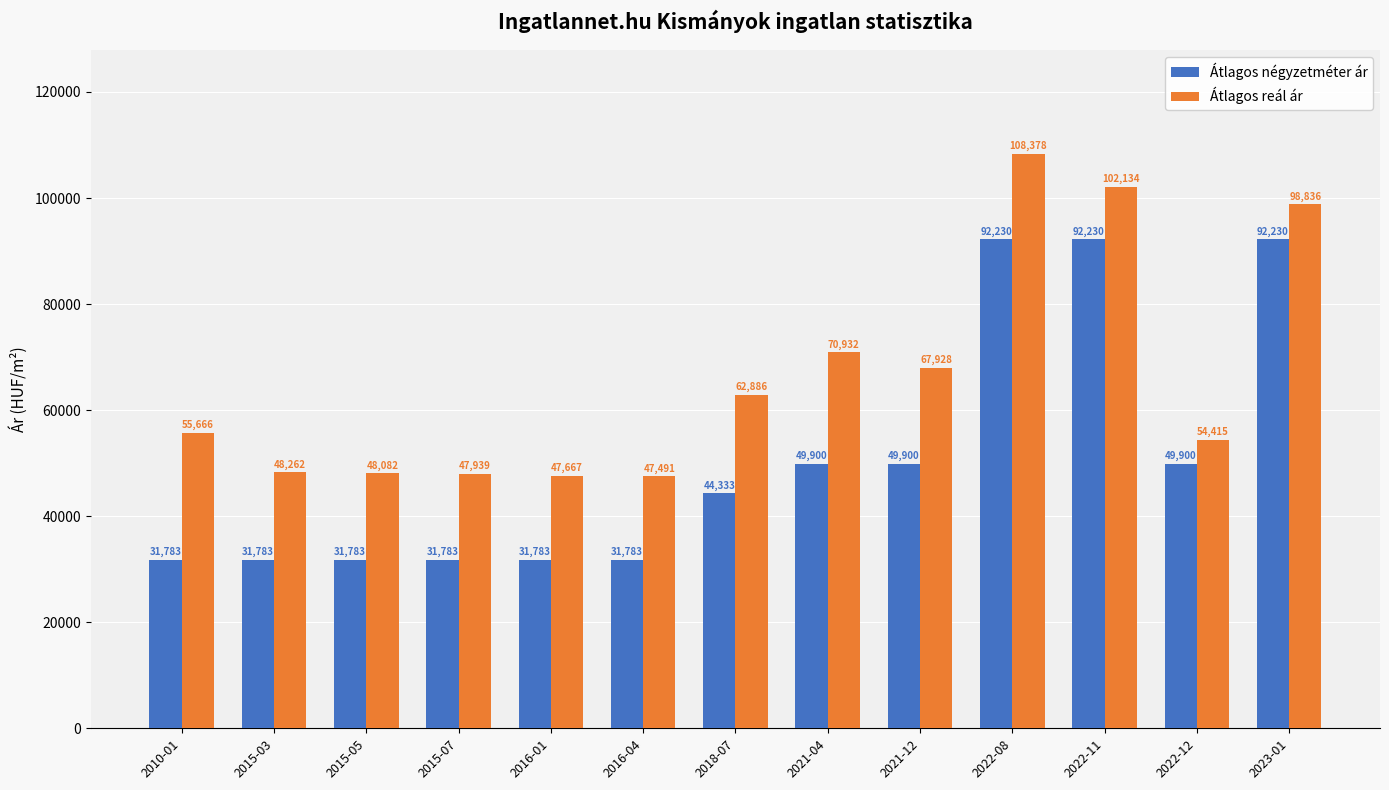

Reading left to right, list all the values displayed in this chart.

Átlagos négyzetméter ár: 2010-01=31783	2015-03=31783	2015-05=31783	2015-07=31783	2016-01=31783	2016-04=31783	2018-07=44333	2021-04=49900	2021-12=49900	2022-08=92230	2022-11=92230	2022-12=49900	2023-01=92230
Átlagos reál ár: 2010-01=55666	2015-03=48262	2015-05=48082	2015-07=47939	2016-01=47667	2016-04=47491	2018-07=62886	2021-04=70932	2021-12=67928	2022-08=108378	2022-11=102134	2022-12=54415	2023-01=98836